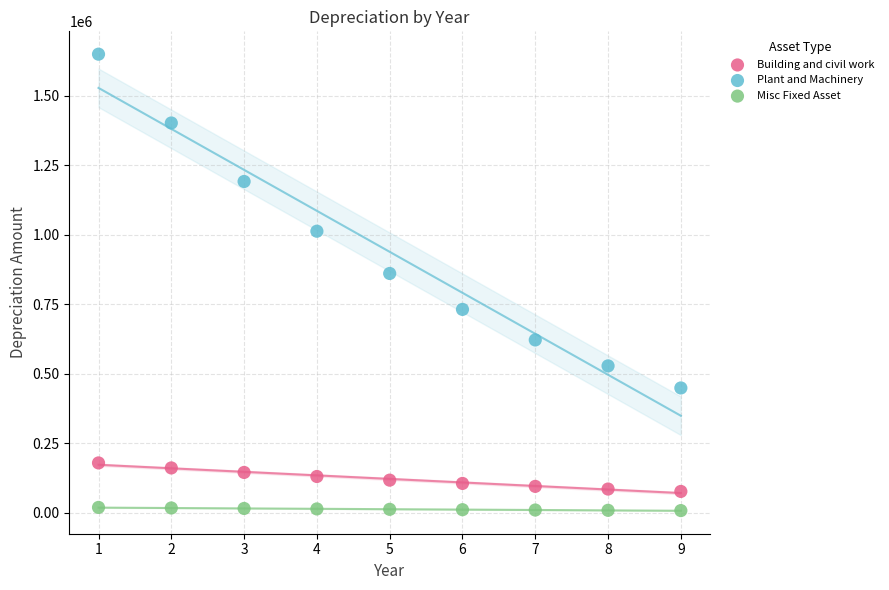

What is the X range (max minus min) for the scatter plot?

8.0